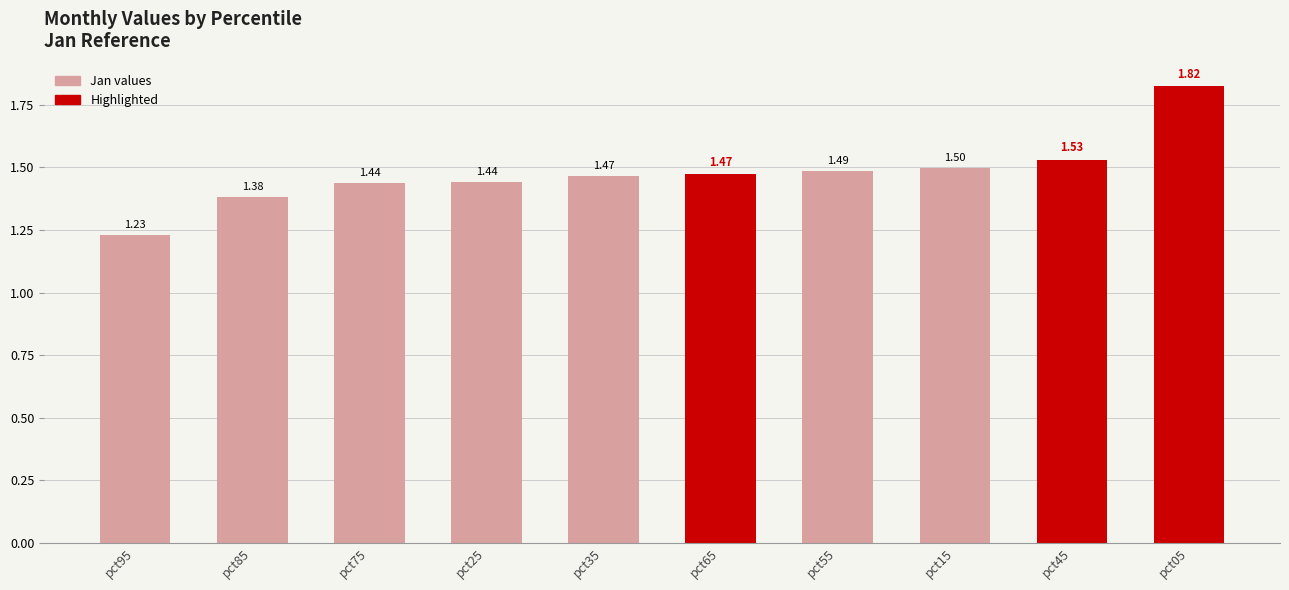

What is the sum of all values?

14.8